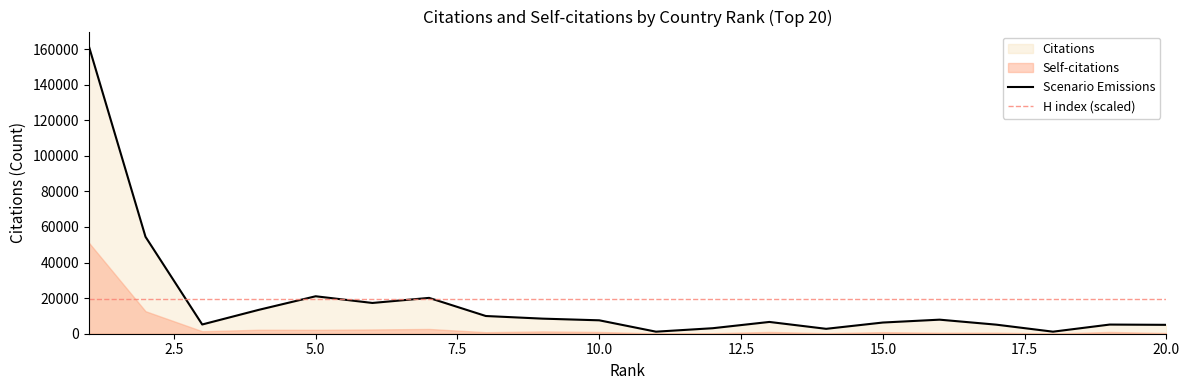

At how many categories does at least one series exceed 115873?

1